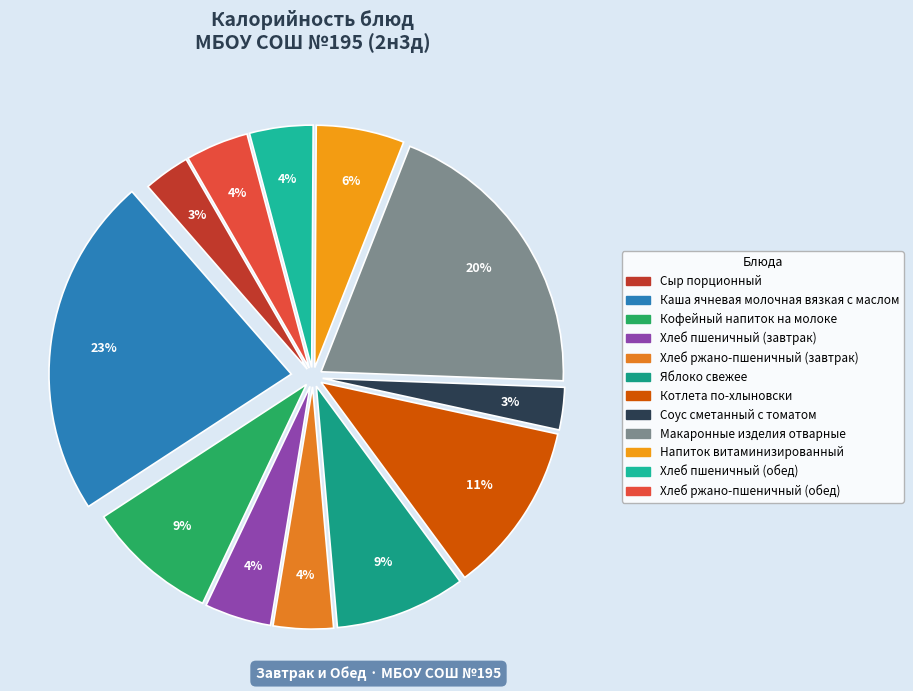

Does Сыр порционный account for over 50% of the chart?

No